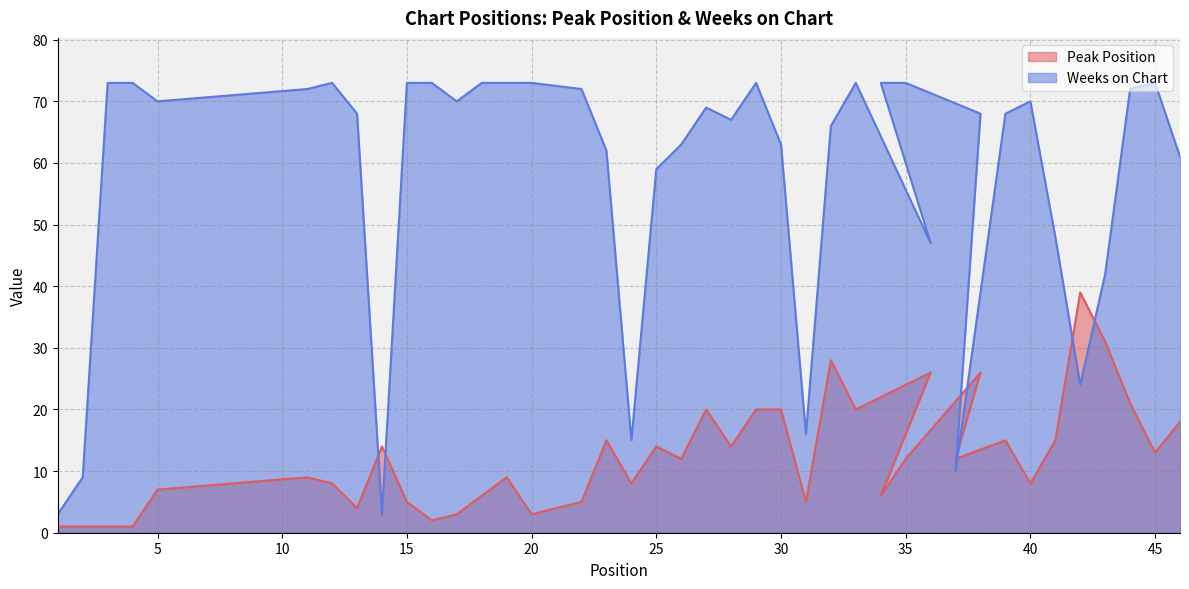

In Peak Position, how many points are higher than both neighbors (excluding endpoints)?

11